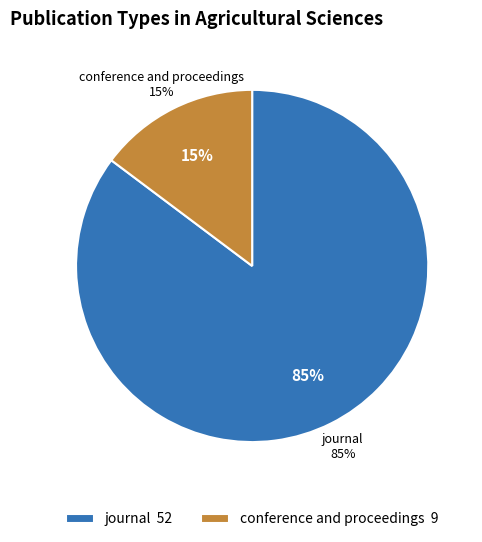

How many slices are in this pie chart?

2